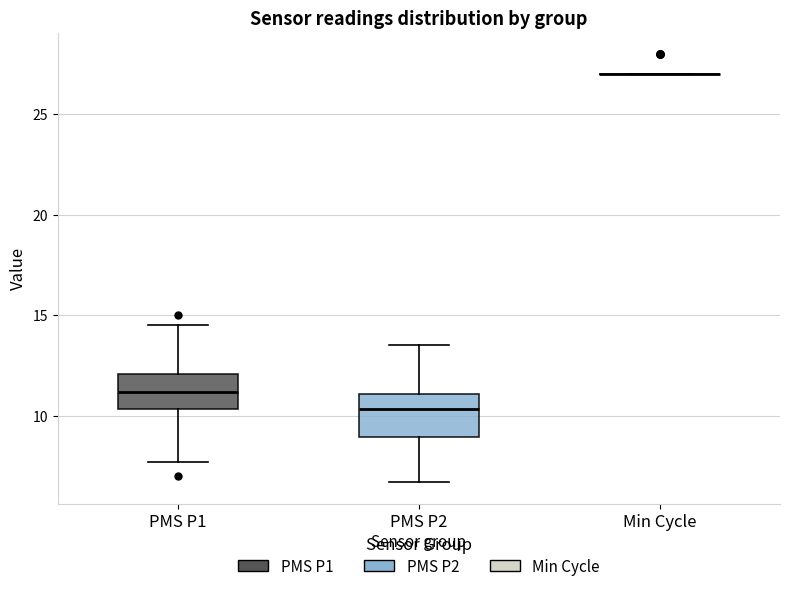

Reading left to right, read every box against the y-axis: the position of its median line, the range the box covers, and the ends of its whiskers. The values are not printed on the chart, so give them approximately, as read against the axis.

PMS P1: median 11.0, box 10.5 to 12.0, whiskers 7.5 to 14.5
PMS P2: median 10.5, box 9.0 to 11.0, whiskers 6.5 to 13.5
Min Cycle: box collapsed to a line at 27.0, whiskers 27.0 to 27.0